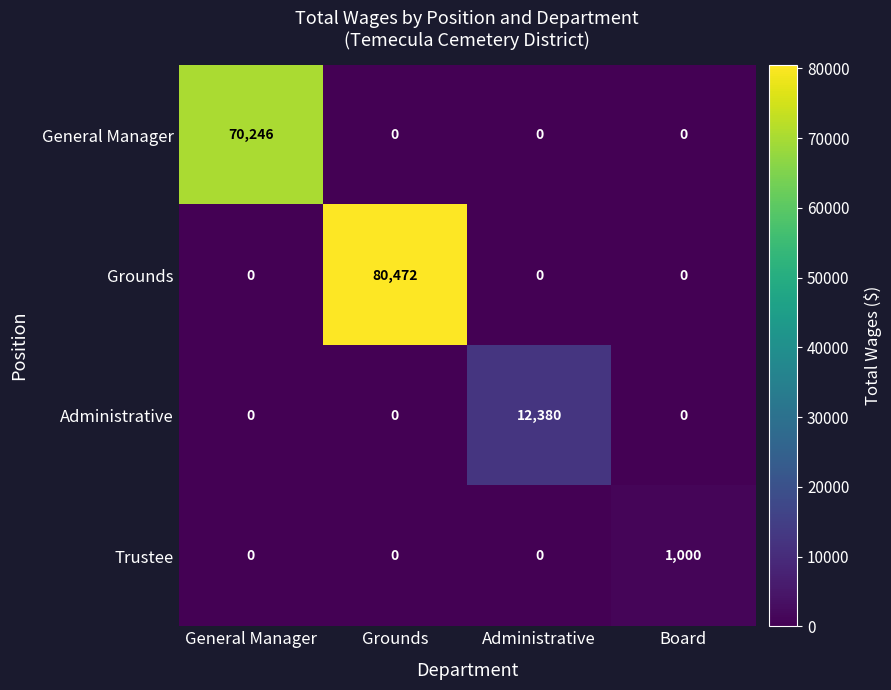

Which category has the highest value across all series?

Grounds